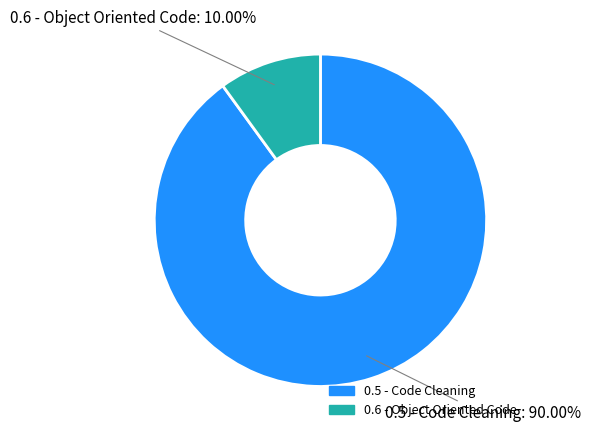

Is there a majority slice in this chart?

Yes